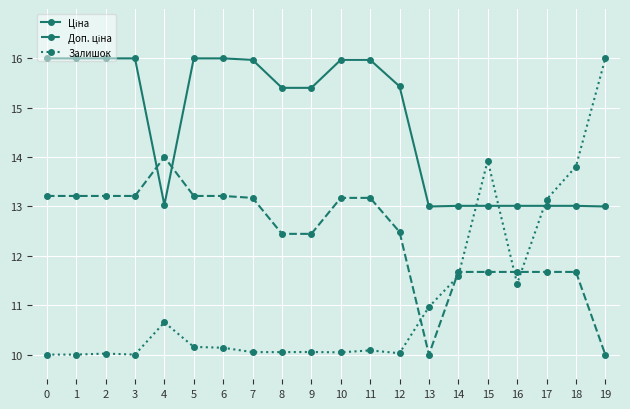

What is the maximum value shown in the chart?

16.0